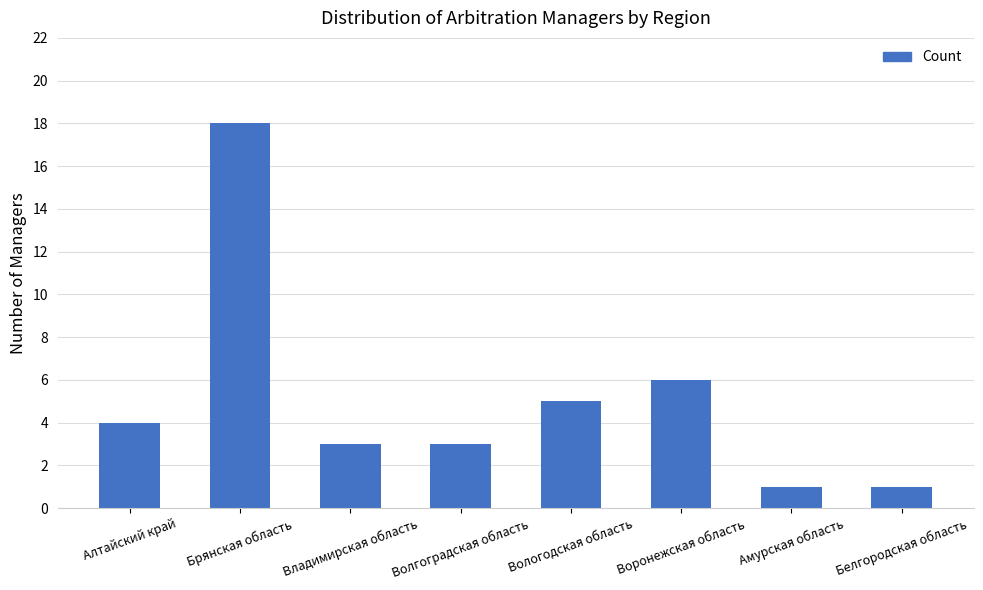

True or false: the data shows 6 at Воронежская область.

True